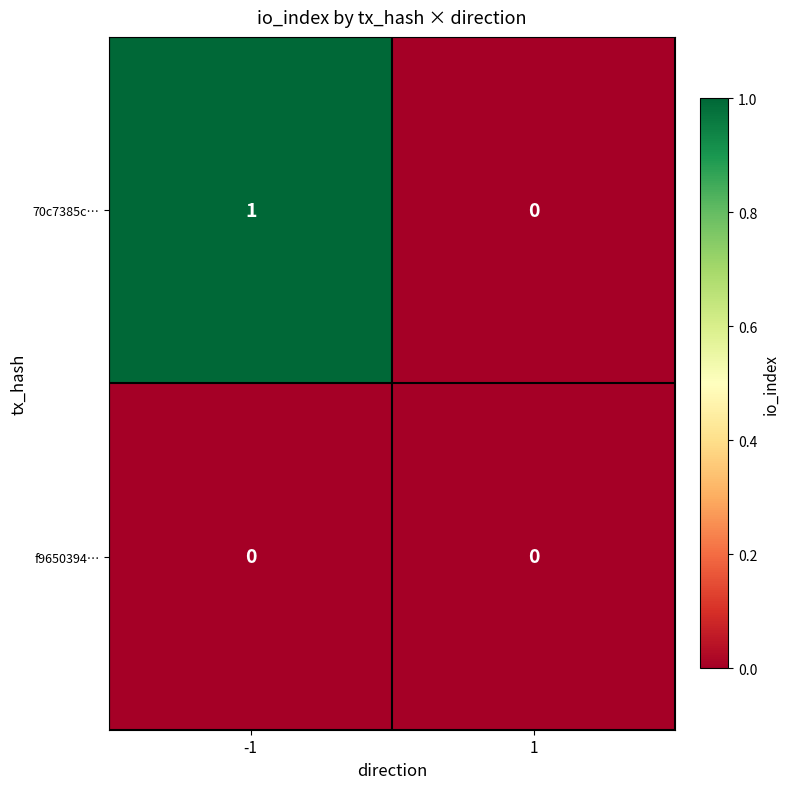

Which series has the largest total across all categories?

70c7385c…